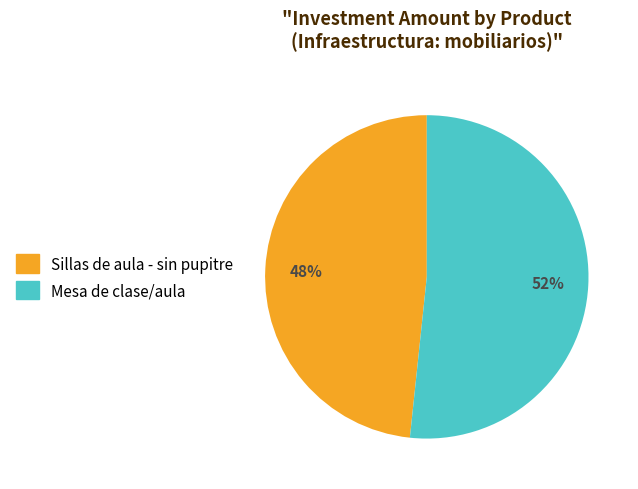

Is Sillas de aula - sin pupitre the majority of the pie?

No